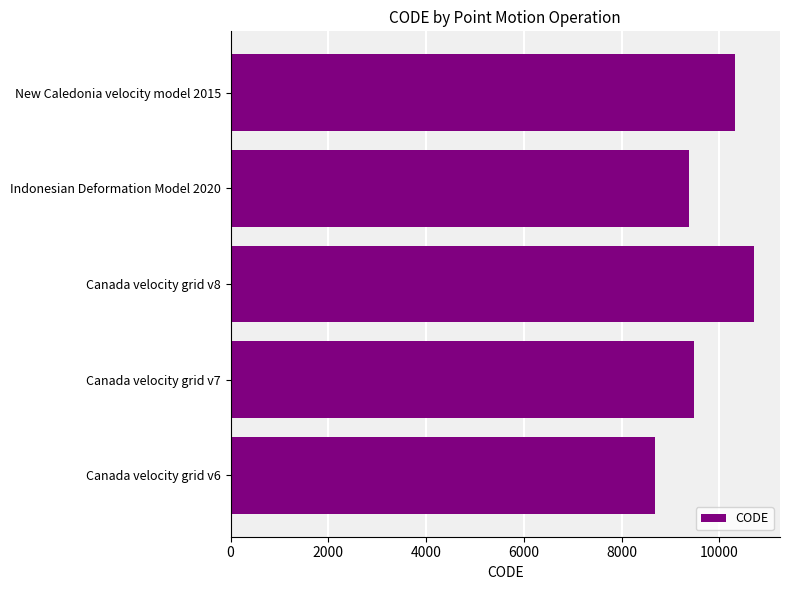

What is the average value?

9713